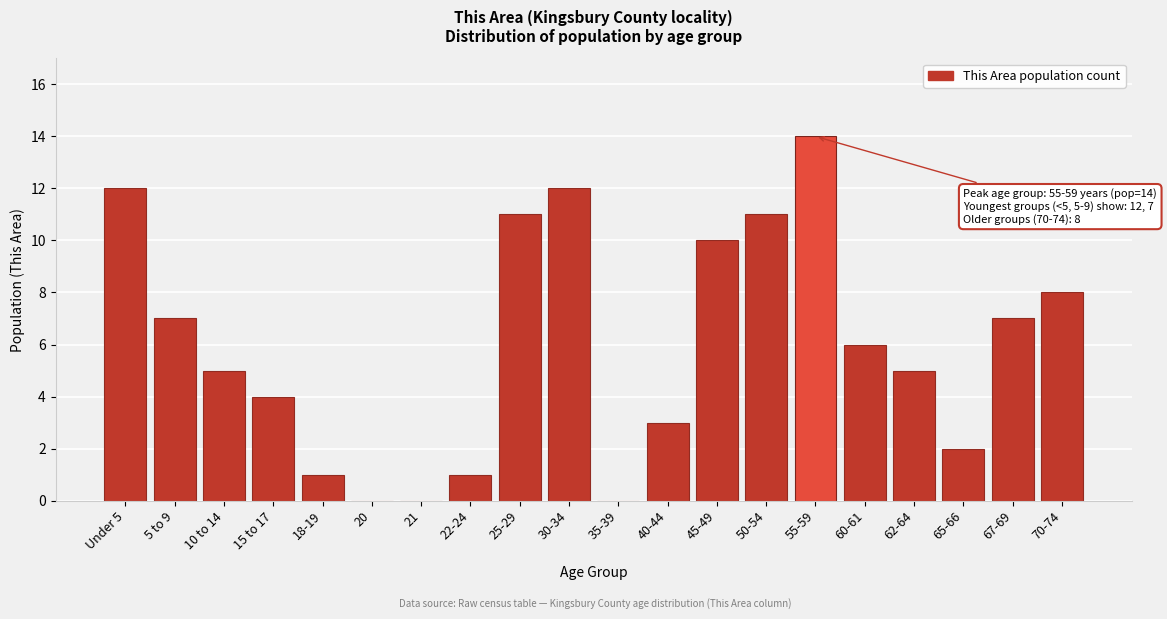

Reading left to right, what are all the values shown in this chart?

Under 5=12	5 to 9=7	10 to 14=5	15 to 17=4	18-19=1	20=0	21=0	22-24=1	25-29=11	30-34=12	35-39=0	40-44=3	45-49=10	50-54=11	55-59=14	60-61=6	62-64=5	65-66=2	67-69=7	70-74=8